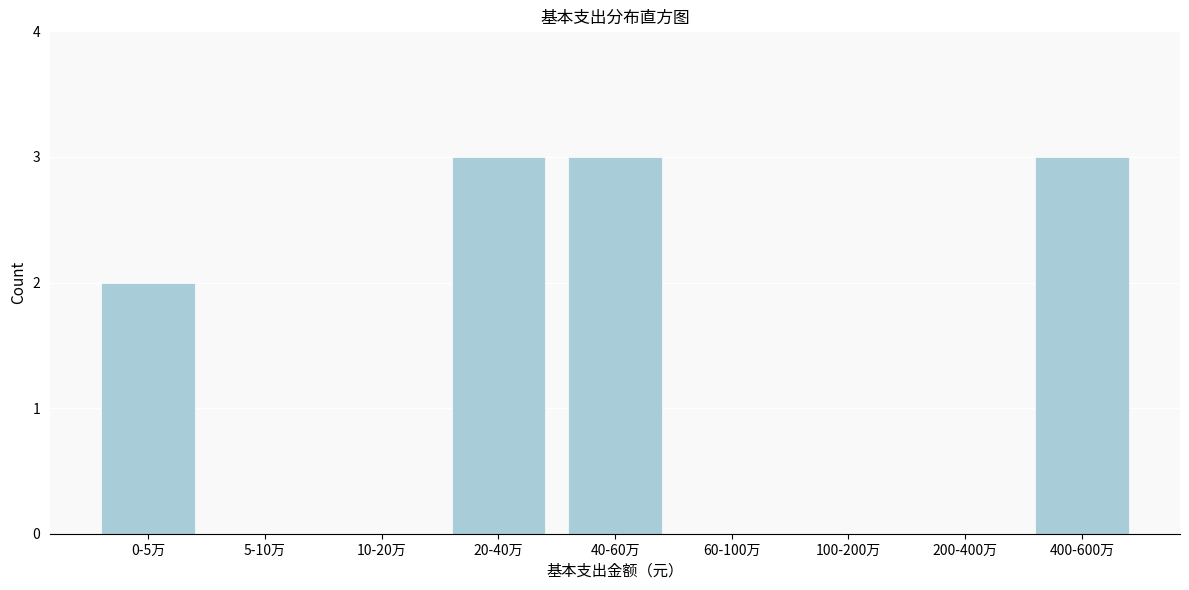

Reading left to right, transcribe all the data shown in this chart.

0-5万=2	5-10万=0	10-20万=0	20-40万=3	40-60万=3	60-100万=0	100-200万=0	200-400万=0	400-600万=3